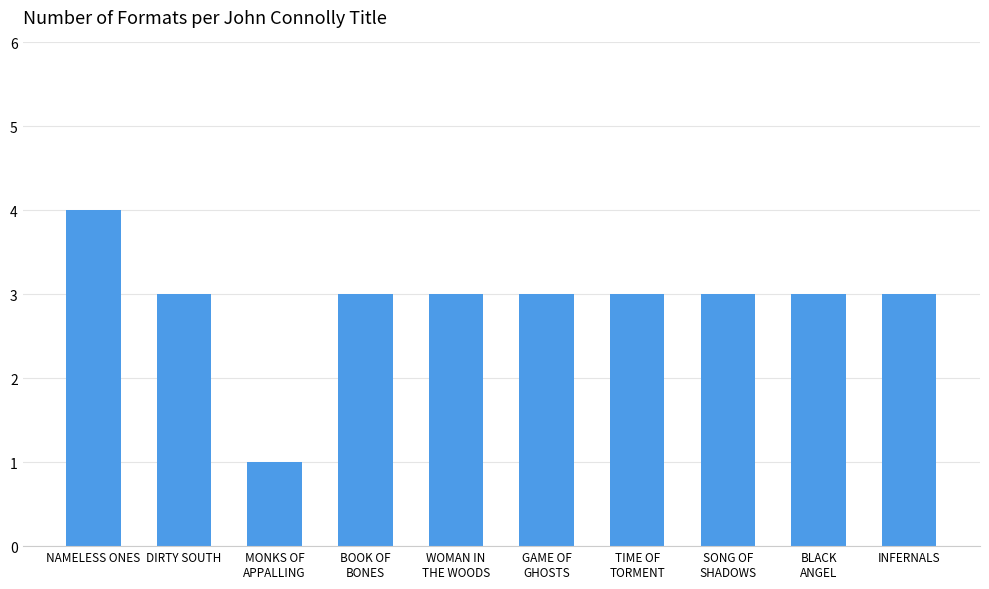

Reading left to right, transcribe all the data shown in this chart.

NAMELESS ONES=4	DIRTY SOUTH=3	MONKS OF
APPALLING=1	BOOK OF
BONES=3	WOMAN IN
THE WOODS=3	GAME OF
GHOSTS=3	TIME OF
TORMENT=3	SONG OF
SHADOWS=3	BLACK
ANGEL=3	INFERNALS=3